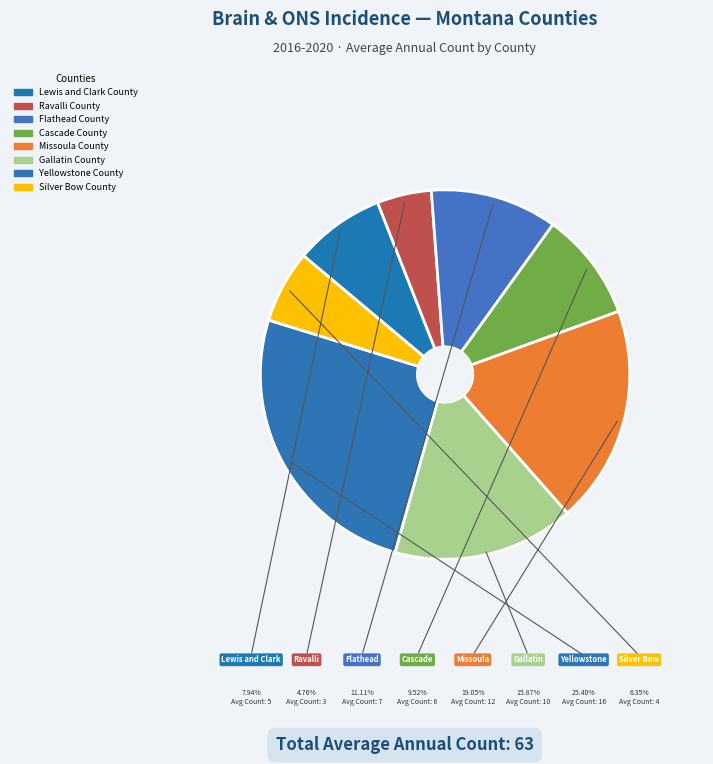

True or false: Yellowstone County accounts for 20% of the total.

False